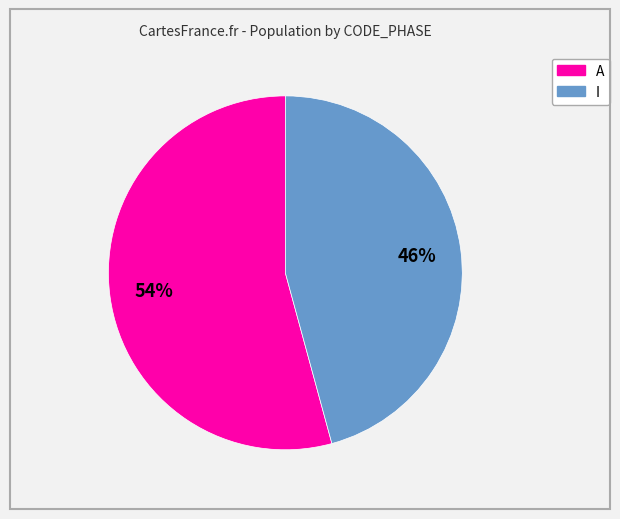

Which has a higher value, I or A?

A